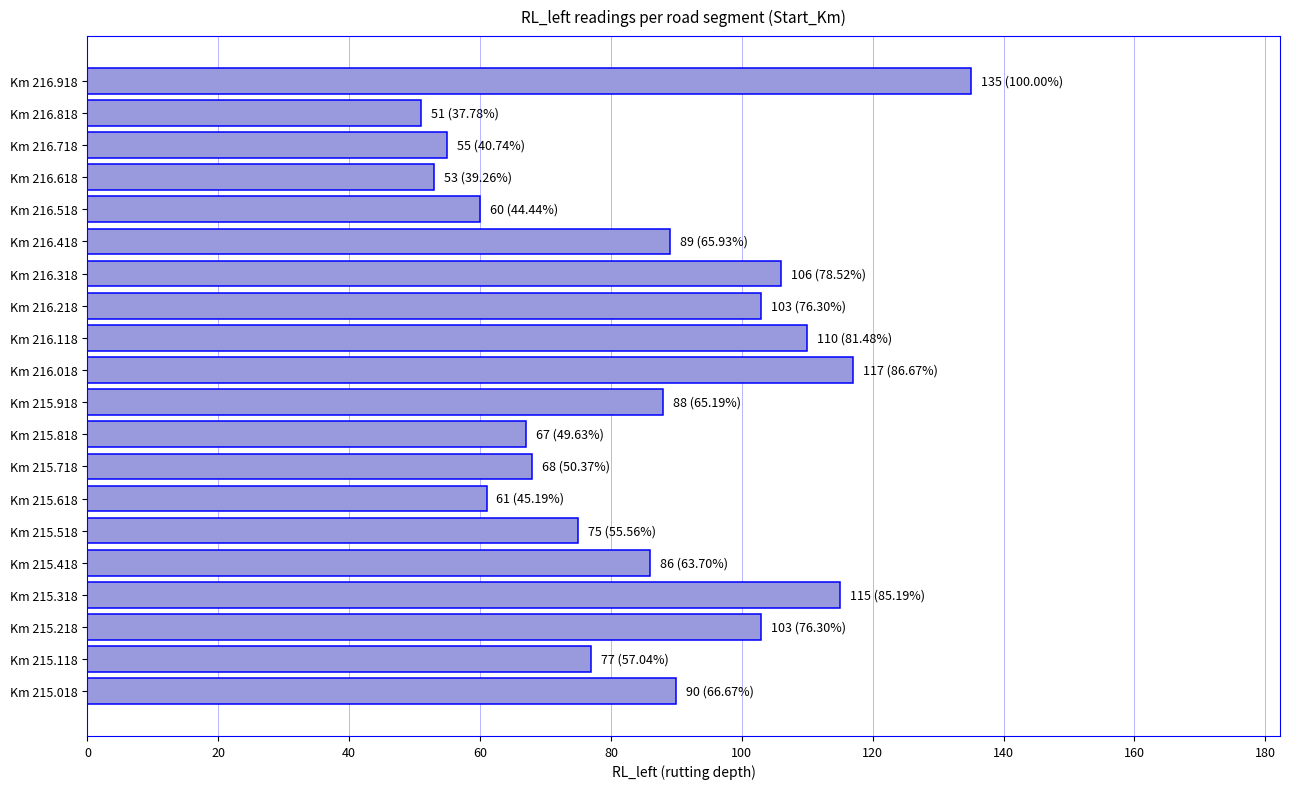

What is the maximum value shown in the chart?

135